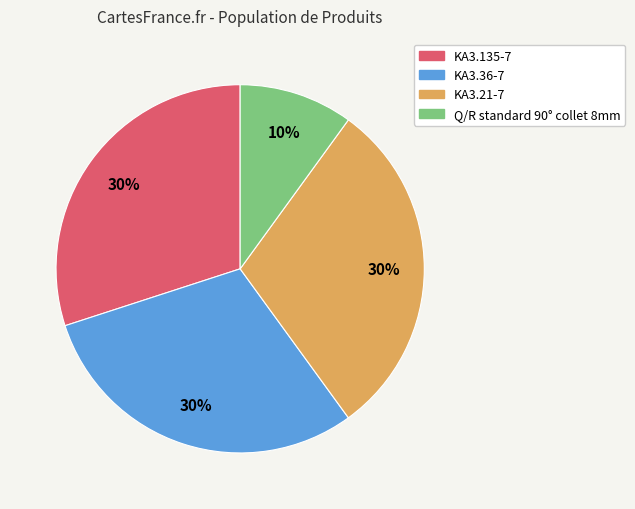

To the nearest percent, what portion does Q/R standard 90° collet 8mm represent?

10%